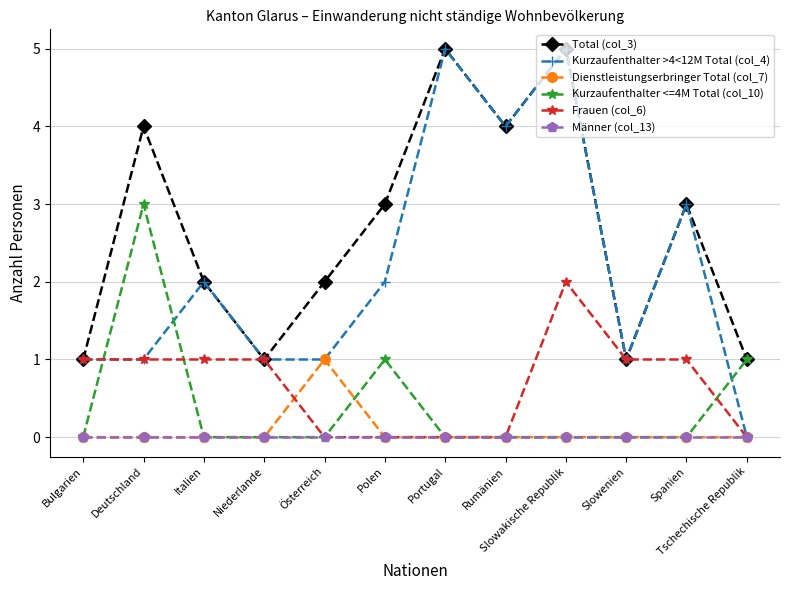

What is the sum of all Kurzaufenthalter <=4M Total (col_10) values?

5